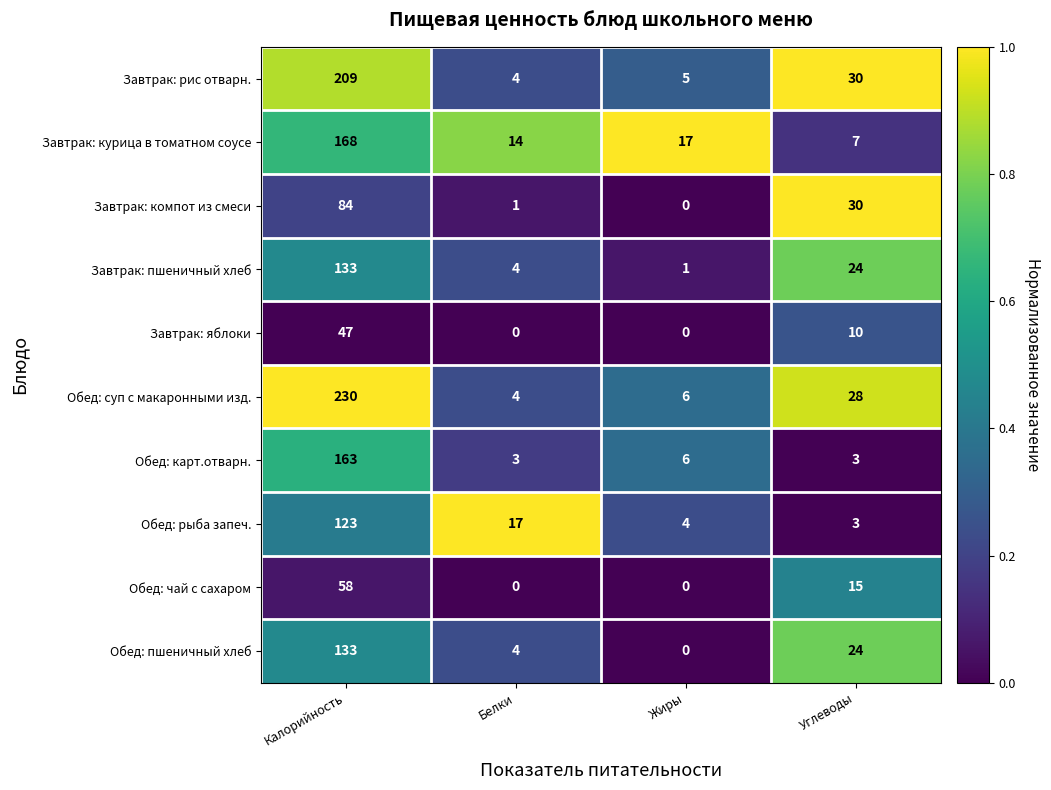

What is the greatest value displayed?

230